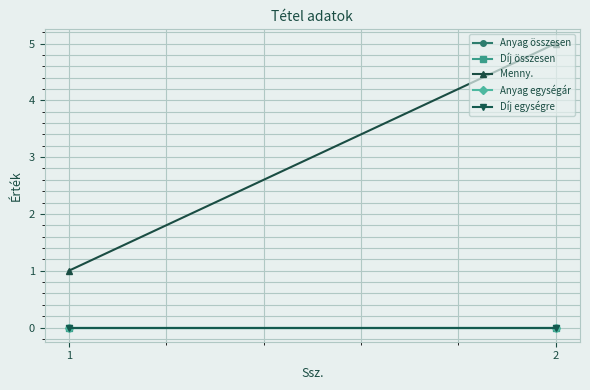

Rank the series by their maximum value, from highest to lowest.

Menny., Anyag összesen, Díj összesen, Anyag egységár, Díj egységre